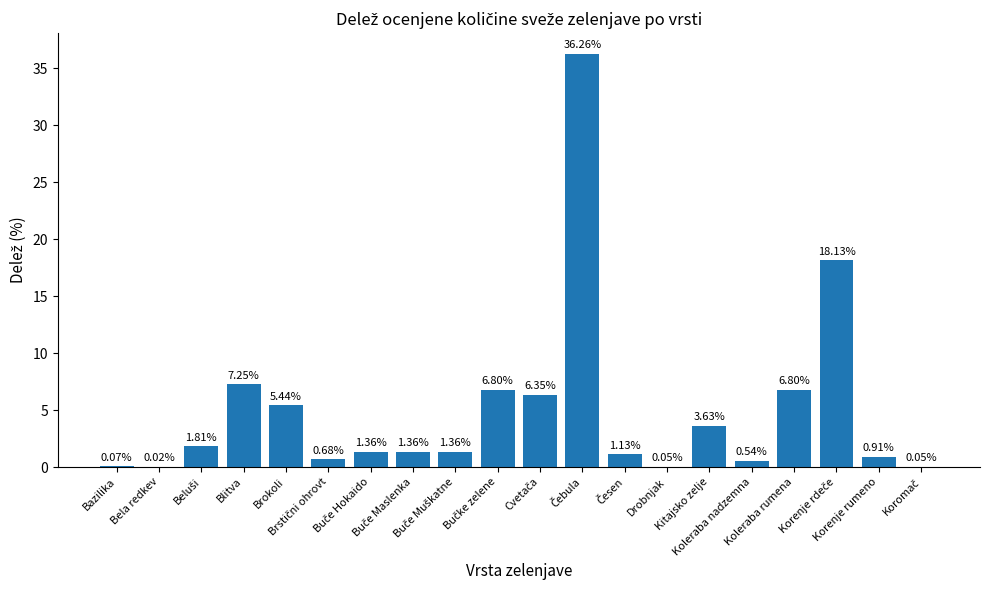

The value at Buče Hokaido is 0.6. True or false?

False